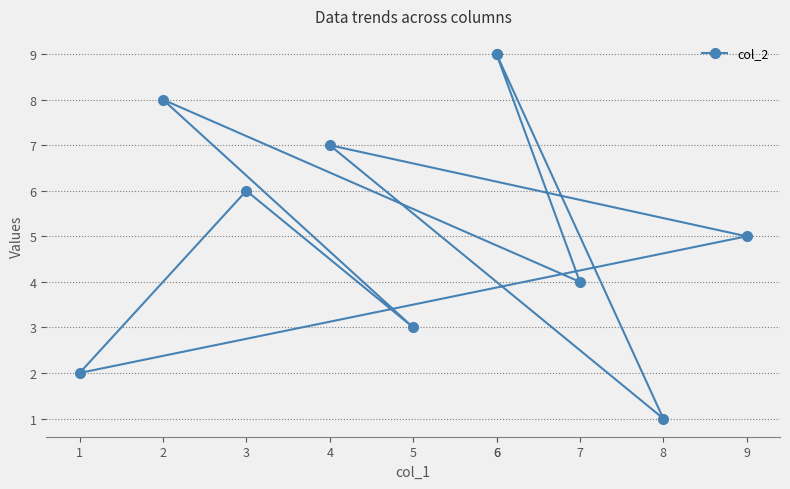

Does the chart have visible grid lines?

Yes